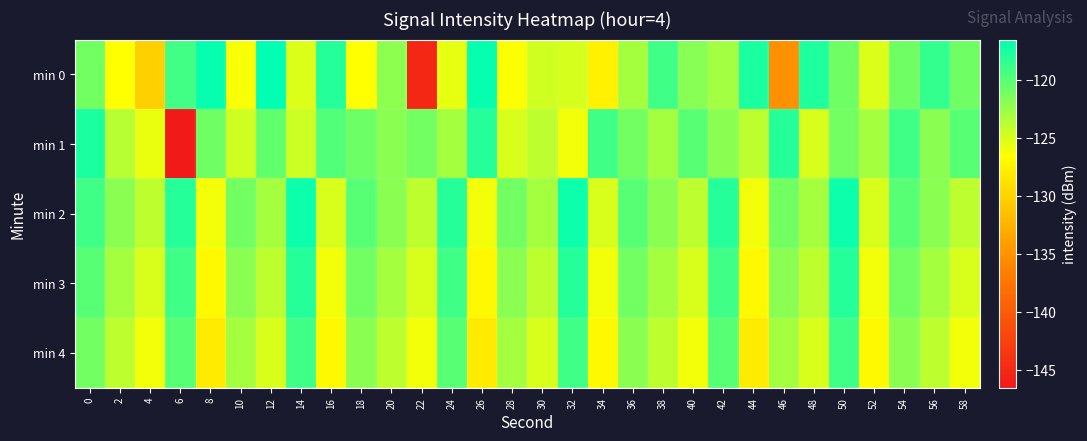

Reading left to right, extract all data points from this chart.

min 0: 0=-121.1	2=-126.6	4=-130.2	6=-119.2	8=-116.8	10=-126.2	12=-116.6	14=-125.1	16=-117.9	18=-126.6	20=-122.1	22=-145.0	24=-125.6	26=-116.8	28=-126.4	30=-124.6	32=-124.8	34=-127.6	36=-123.0	38=-119.0	40=-121.8	42=-122.9	44=-117.6	46=-135.1	48=-117.8	50=-120.9	52=-125.2	54=-120.9	56=-118.6	58=-120.9
min 1: 0=-117.6	2=-123.7	4=-125.7	6=-146.5	8=-120.9	10=-124.6	12=-120.4	14=-124.5	16=-119.7	18=-120.7	20=-122.0	22=-121.0	24=-123.0	26=-118.0	28=-125.0	30=-124.0	32=-126.0	34=-119.0	36=-121.0	38=-123.0	40=-120.0	42=-122.0	44=-124.0	46=-118.0	48=-125.0	50=-121.0	52=-123.0	54=-119.0	56=-122.0	58=-120.0
min 2: 0=-119.0	2=-122.0	4=-124.0	6=-118.0	8=-126.0	10=-121.0	12=-123.0	14=-117.0	16=-125.0	18=-120.0	20=-122.0	22=-124.0	24=-118.0	26=-126.0	28=-121.0	30=-123.0	32=-117.0	34=-125.0	36=-120.0	38=-122.0	40=-124.0	42=-118.0	44=-126.0	46=-121.0	48=-123.0	50=-117.0	52=-125.0	54=-120.0	56=-122.0	58=-124.0
min 3: 0=-120.0	2=-123.0	4=-125.0	6=-119.0	8=-127.0	10=-122.0	12=-124.0	14=-118.0	16=-126.0	18=-121.0	20=-123.0	22=-125.0	24=-119.0	26=-127.0	28=-122.0	30=-124.0	32=-118.0	34=-126.0	36=-121.0	38=-123.0	40=-125.0	42=-119.0	44=-127.0	46=-122.0	48=-124.0	50=-118.0	52=-126.0	54=-121.0	56=-123.0	58=-125.0
min 4: 0=-121.0	2=-124.0	4=-126.0	6=-120.0	8=-128.0	10=-123.0	12=-125.0	14=-119.0	16=-127.0	18=-122.0	20=-124.0	22=-126.0	24=-120.0	26=-128.0	28=-123.0	30=-125.0	32=-119.0	34=-127.0	36=-122.0	38=-124.0	40=-126.0	42=-120.0	44=-128.0	46=-123.0	48=-125.0	50=-119.0	52=-127.0	54=-122.0	56=-124.0	58=-126.0